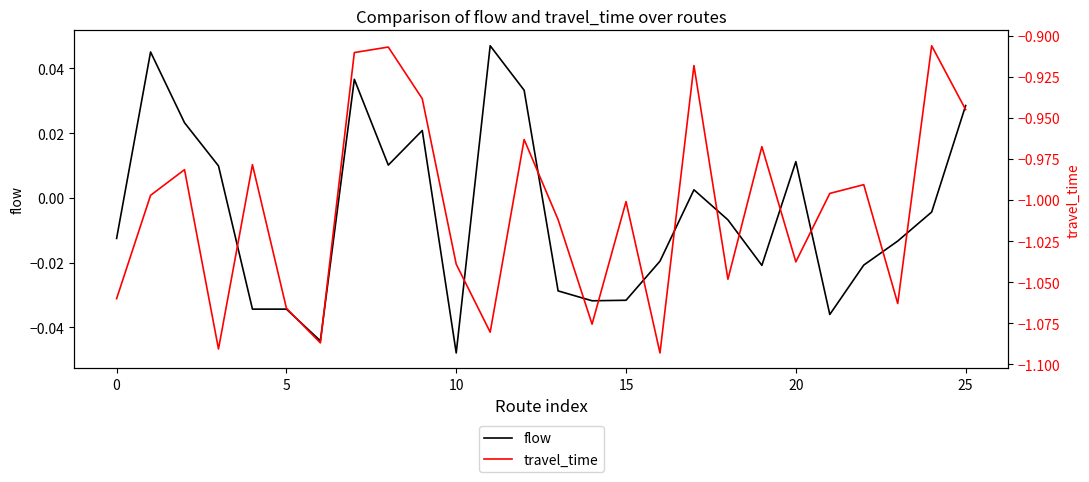

List the series in order of their overall mean, highest first.

flow, travel_time